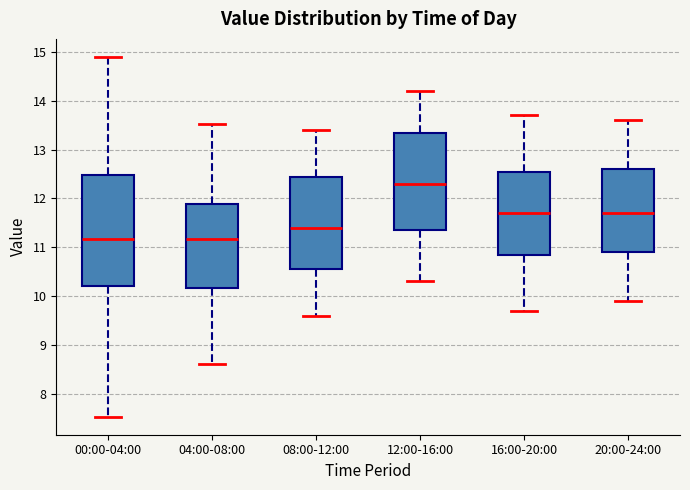

Reading left to right, read every box against the y-axis: the position of its median line, the range the box covers, and the ends of its whiskers. The values are not printed on the chart, so give them approximately, as read against the axis.

00:00-04:00: median 11.2, box 10.2 to 12.5, whiskers 7.5 to 14.9
04:00-08:00: median 11.2, box 10.2 to 11.9, whiskers 8.6 to 13.5
08:00-12:00: median 11.4, box 10.6 to 12.5, whiskers 9.6 to 13.4
12:00-16:00: median 12.3, box 11.4 to 13.4, whiskers 10.3 to 14.2
16:00-20:00: median 11.7, box 10.9 to 12.6, whiskers 9.7 to 13.7
20:00-24:00: median 11.7, box 10.9 to 12.6, whiskers 9.9 to 13.6